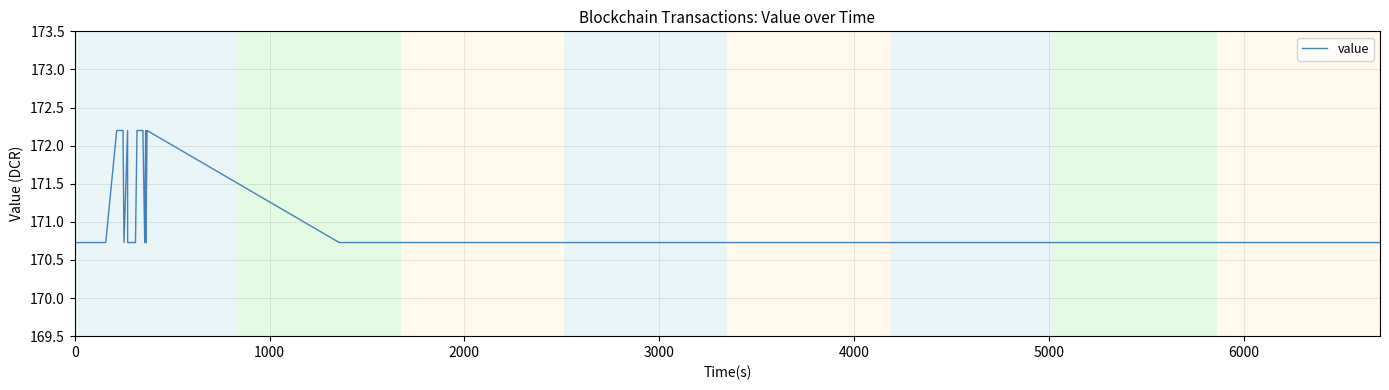

Reading left to right, list all the values displayed in this chart.

170.7	170.7	170.7	170.7	170.7	170.7	170.7	170.7	170.7	170.7	170.7	170.7	170.7	170.7	170.7	170.7	170.7	170.7	170.7	170.7	172.2	172.2	170.7	172.2	172.2	170.7	170.7	170.7	170.7	170.7	172.2	172.2	172.2	172.2	170.7	172.2	170.7	172.2	170.7	170.7